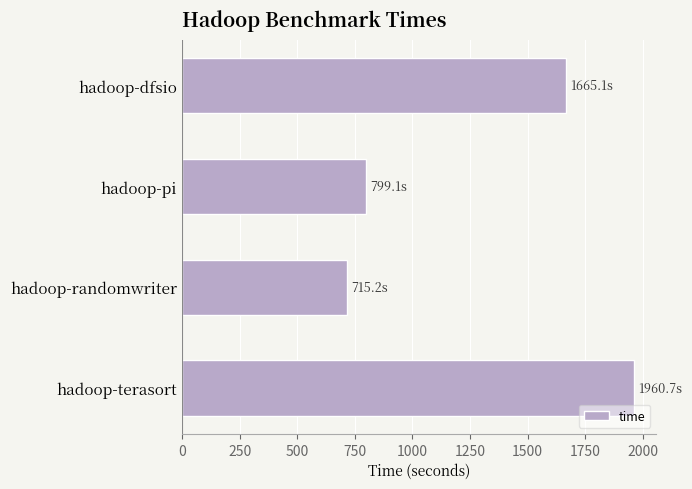

Reading bottom to top, list all the values displayed in this chart.

1960.7	715.2	799.1	1665.1